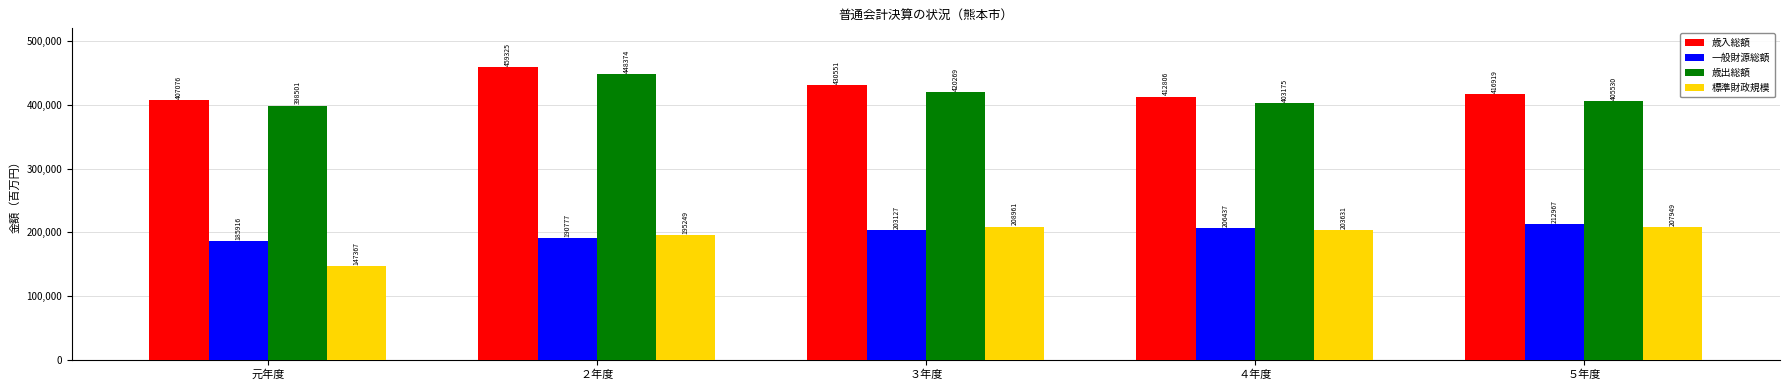

What is the greatest value displayed?

459325